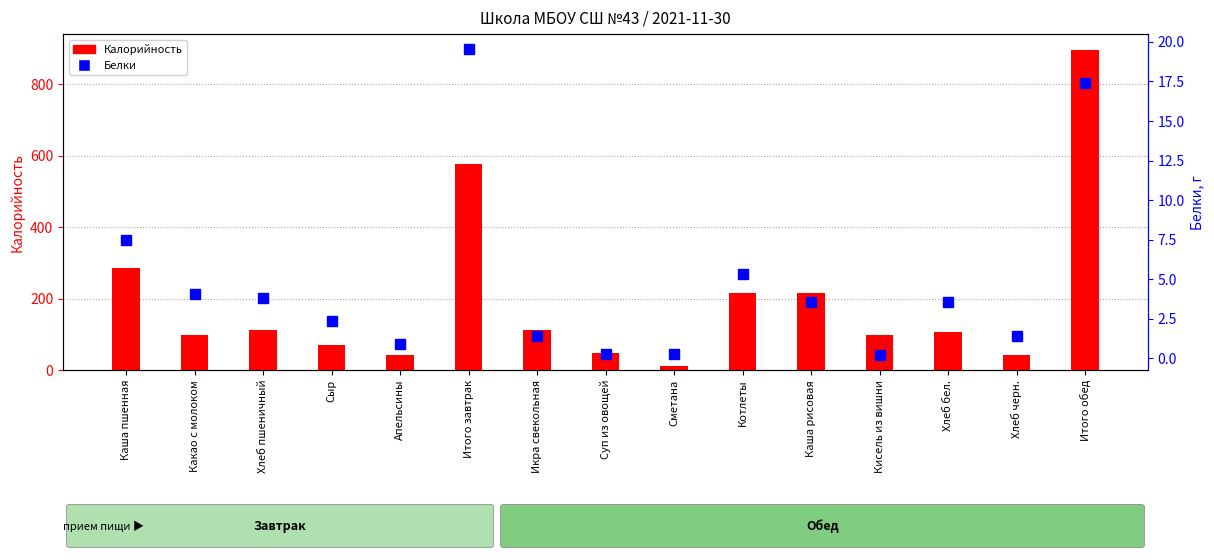

What is the label of the 8th bar from the left?

Суп из овощей